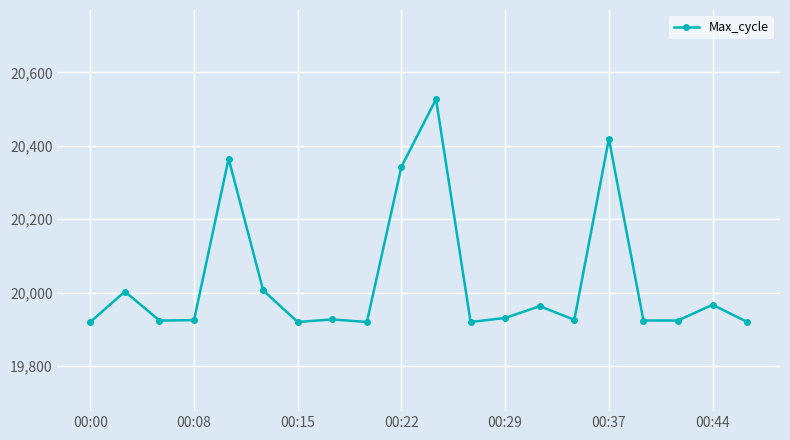

What is the difference between the maximum and second lowest values?

607